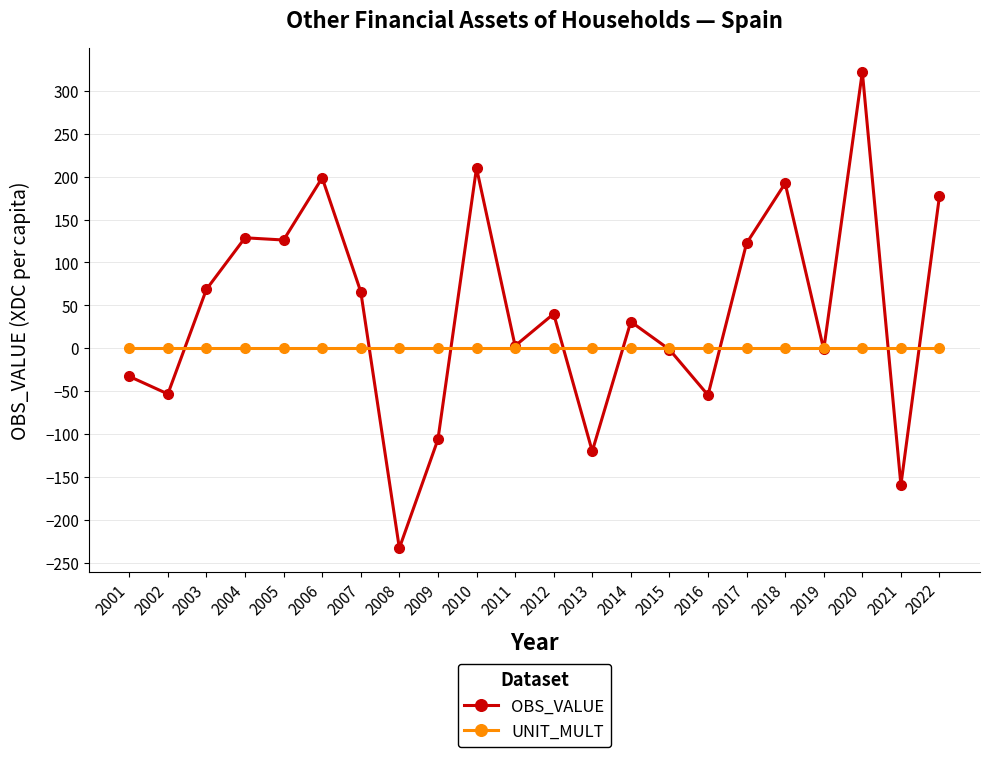

List the series in order of their peak value, highest first.

OBS_VALUE, UNIT_MULT